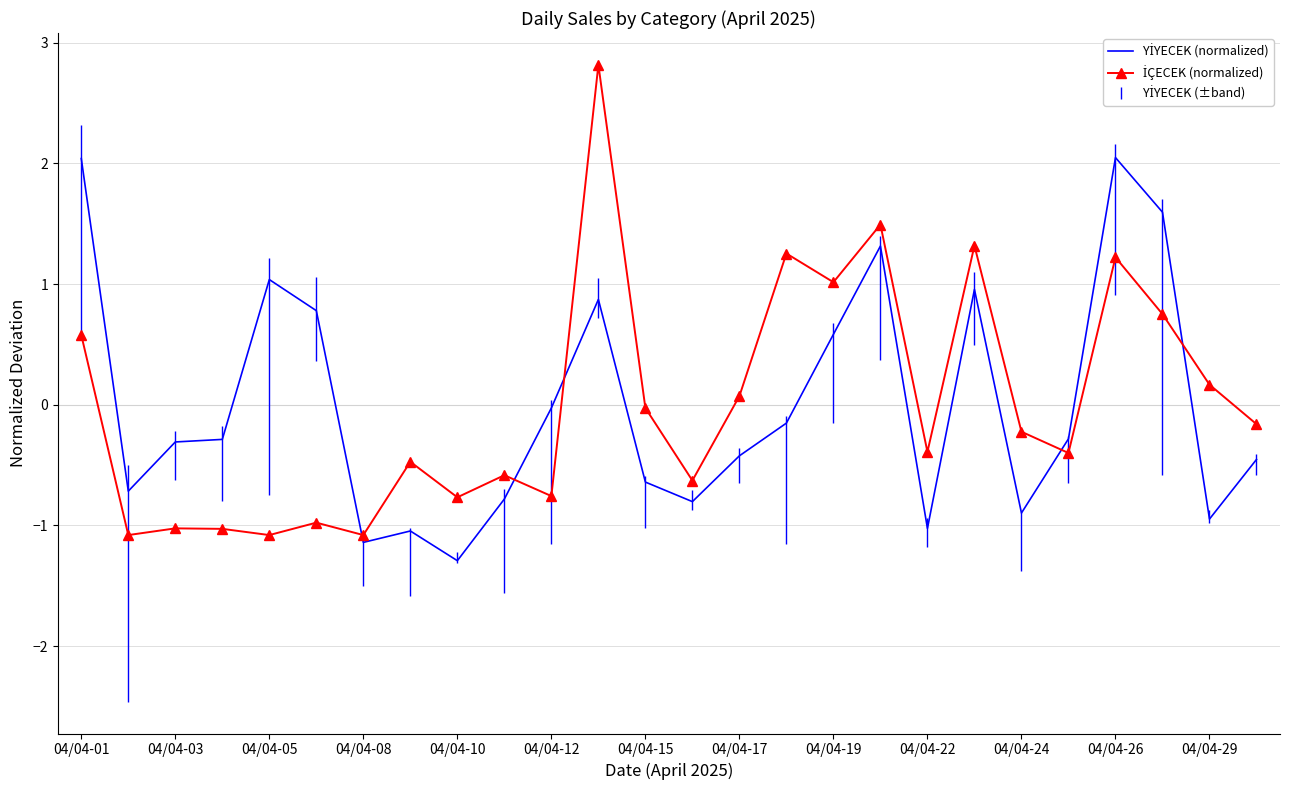

How many interior local peaks does the İÇECEK (normalized) series have?

9